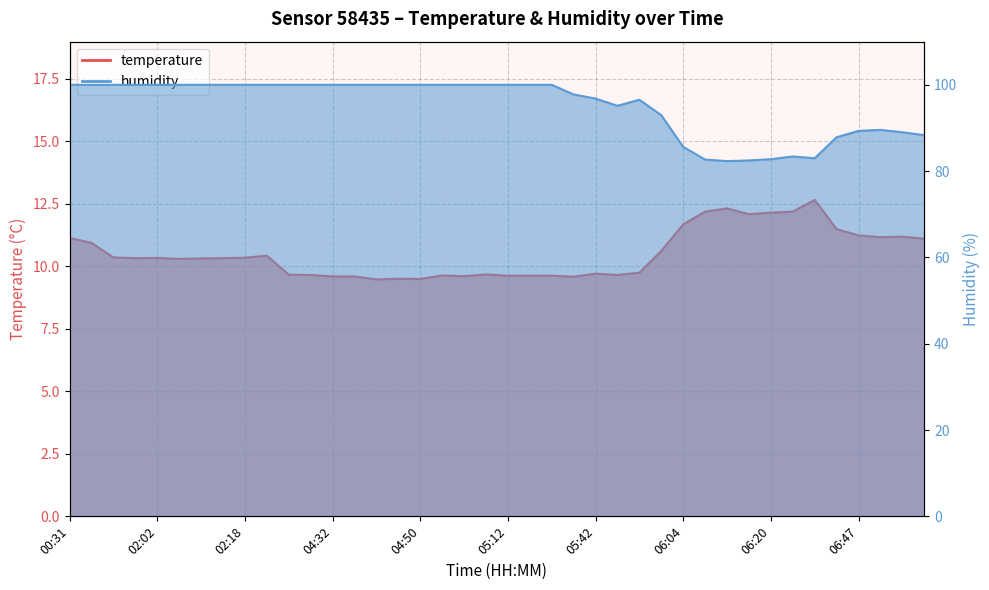

How many data points in humidity are less than 100?

17